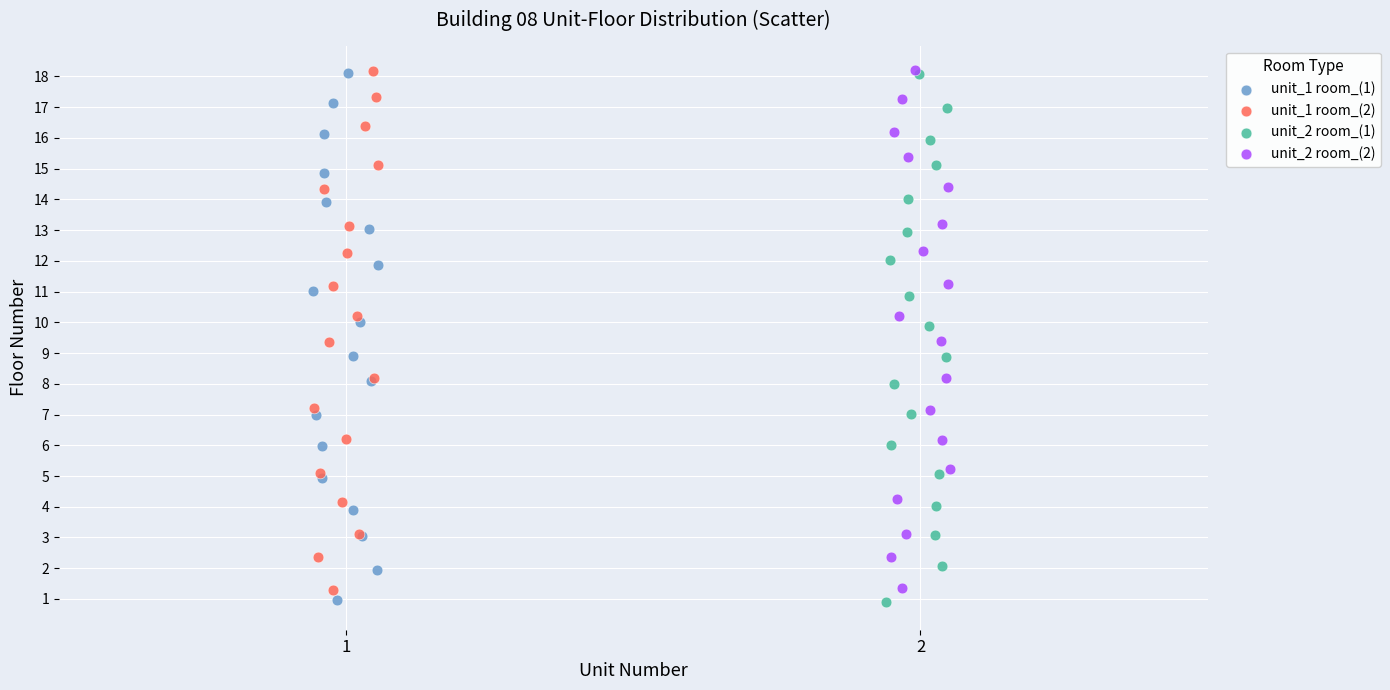

Which series has the widest spread of Y values?

unit_2 room_(1)